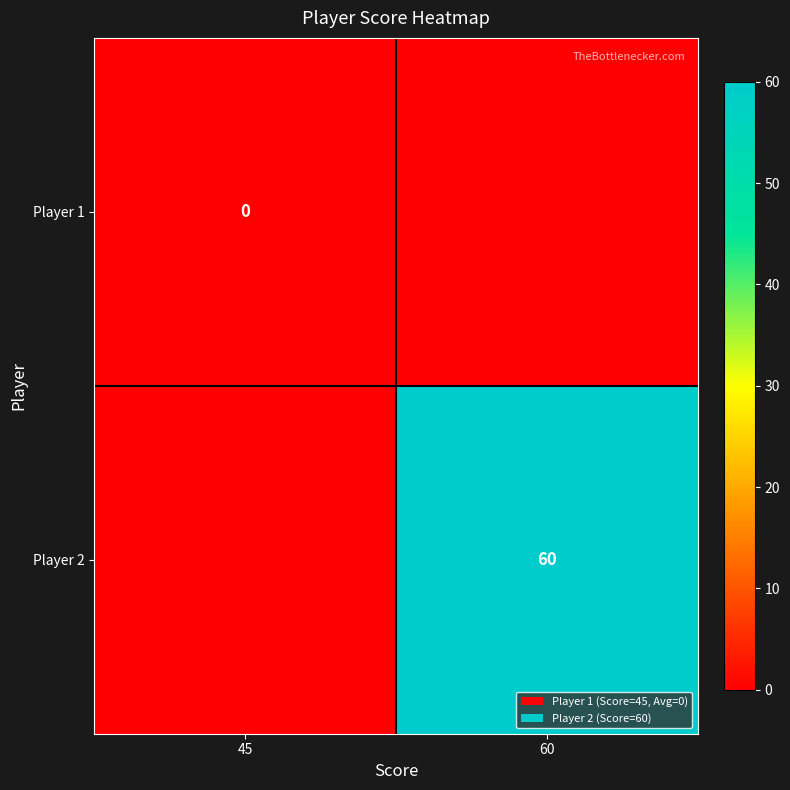

The value of Player 2 at 60 is 60. True or false?

True